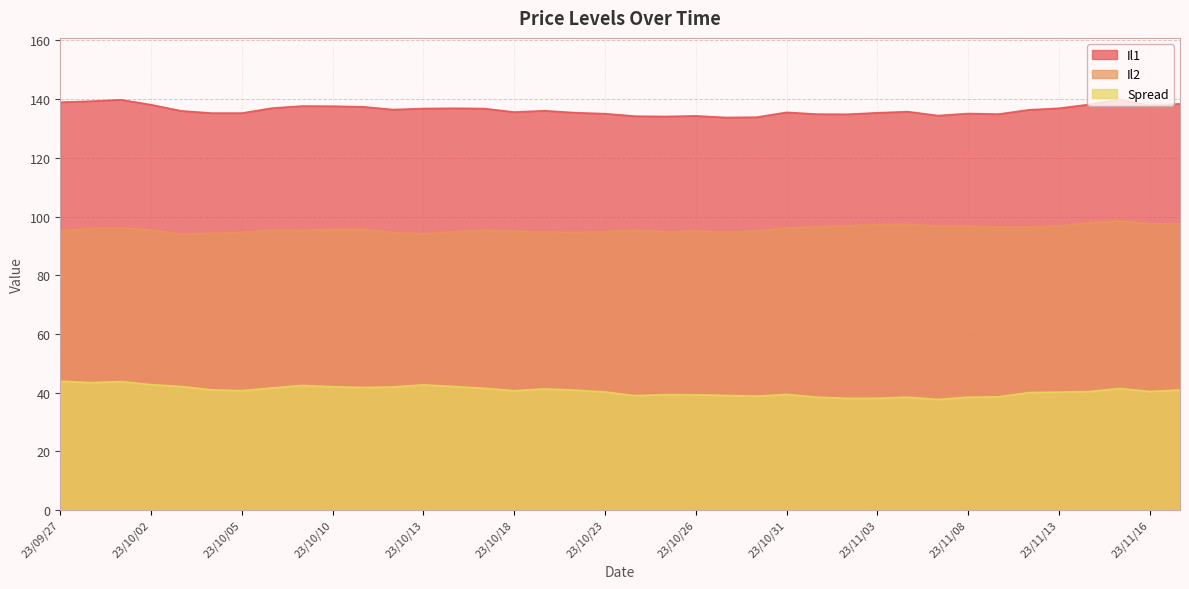

What is the smallest value displayed?

37.6